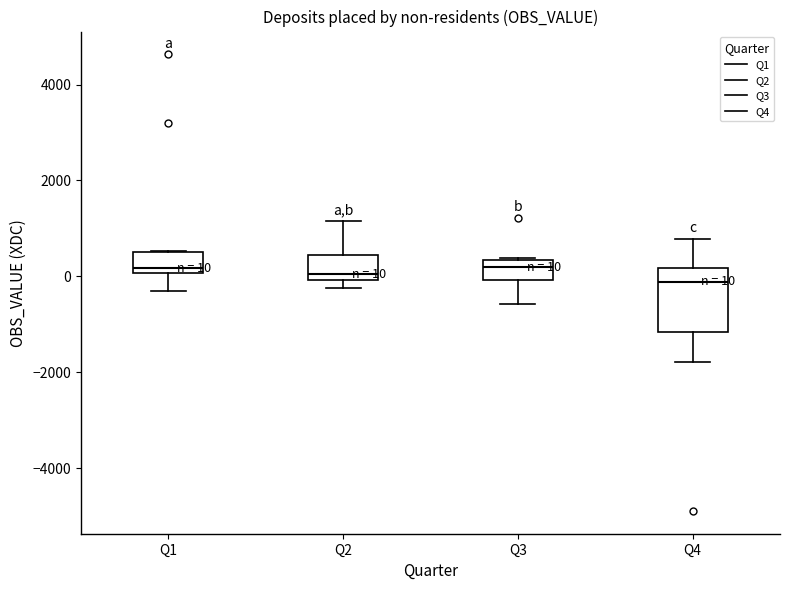

Comparing the boxes themselves (not the whiskers), which one is the tallest?

Q4